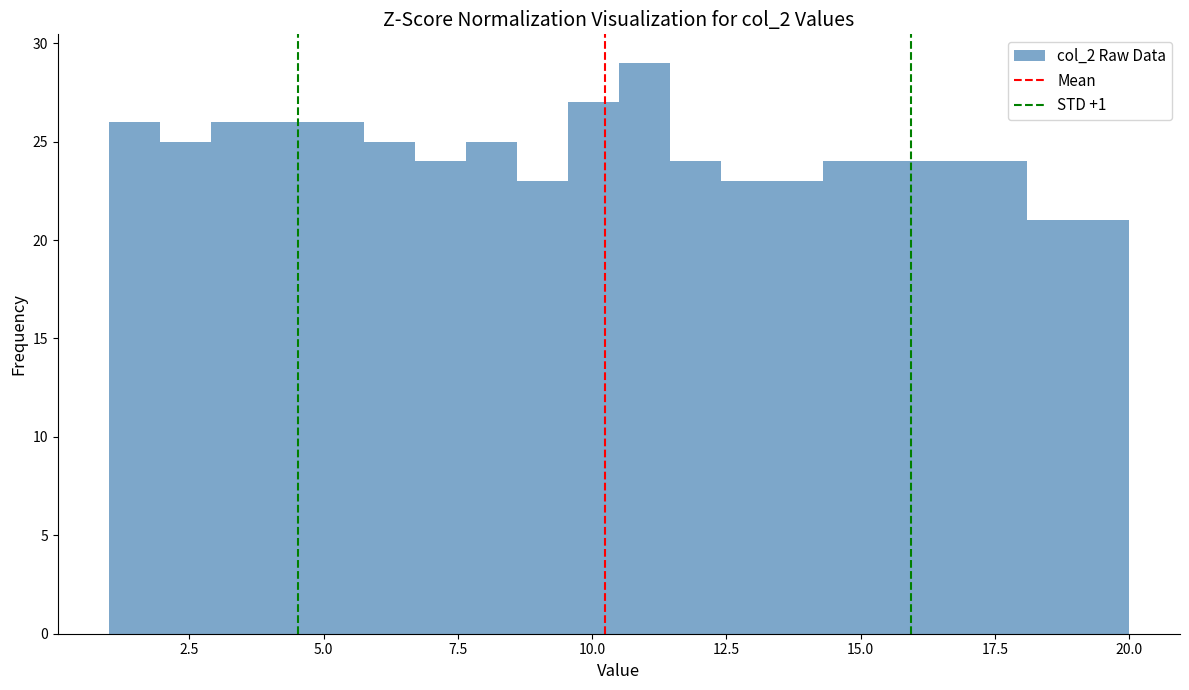

Read against the x-axis, roughly where is the centre of the tallest bar?

11.0